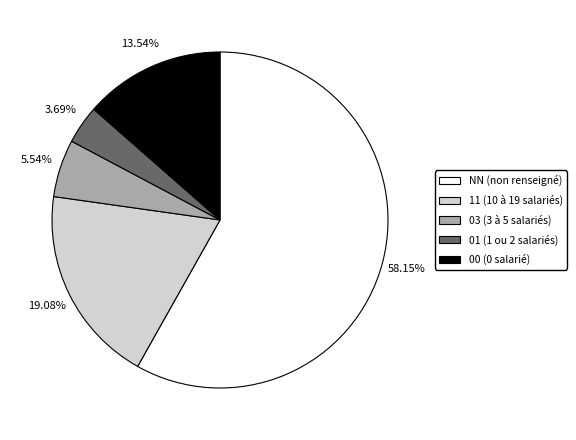

Which slice is the smallest?

01